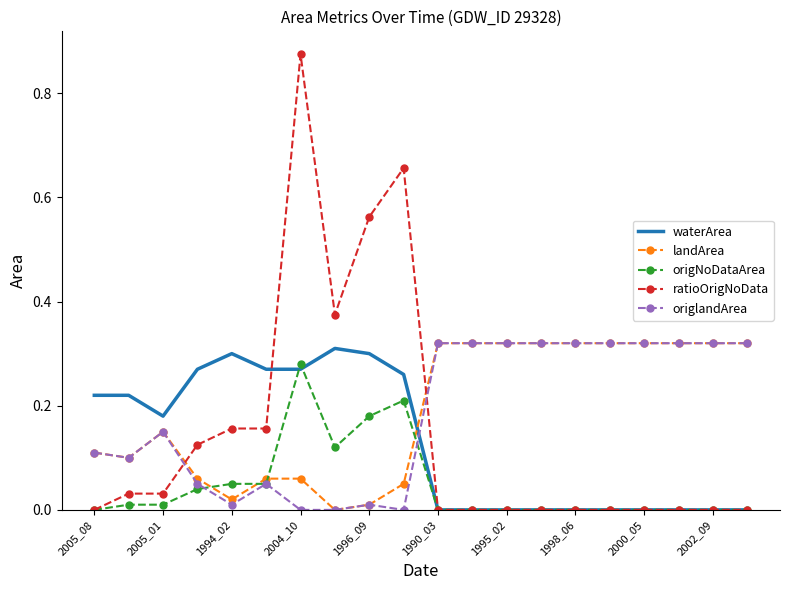

How many distinct data groups are displayed?

5